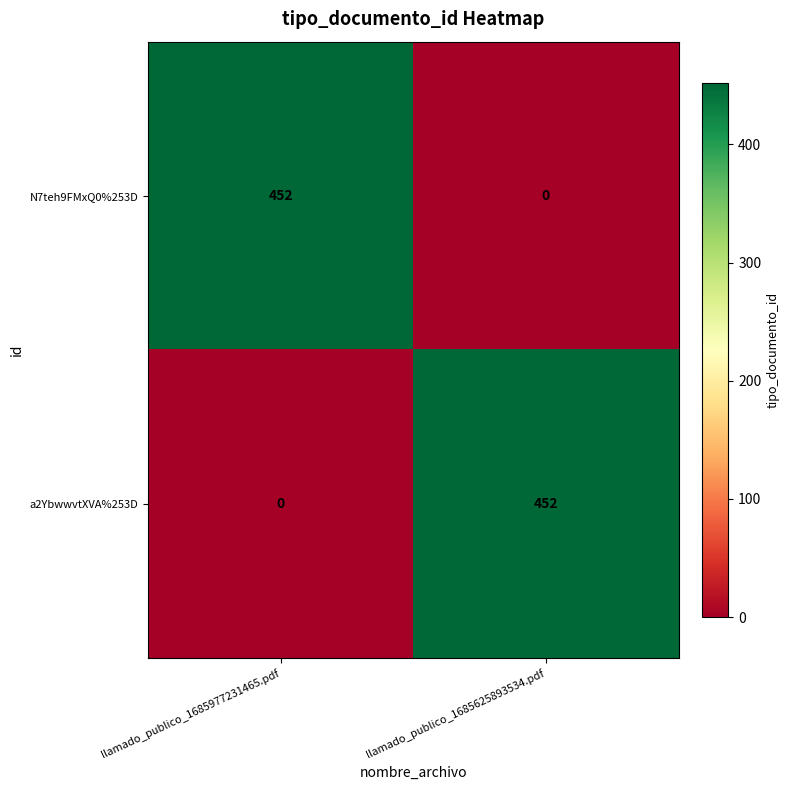

The N7teh9FMxQ0%253D series shows 218 at llamado_publico_1685625893534.pdf. True or false?

False